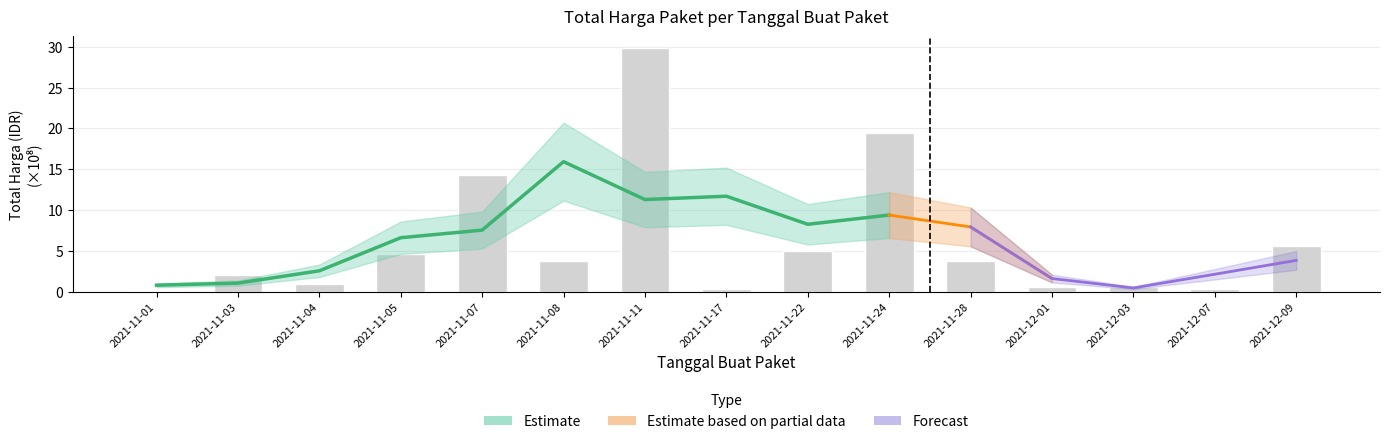

Rank the categories by value from lowest to highest.

2021-11-01, 2021-12-07, 2021-11-17, 2021-12-03, 2021-12-01, 2021-11-04, 2021-11-03, 2021-11-08, 2021-11-28, 2021-11-05, 2021-11-22, 2021-12-09, 2021-11-07, 2021-11-24, 2021-11-11